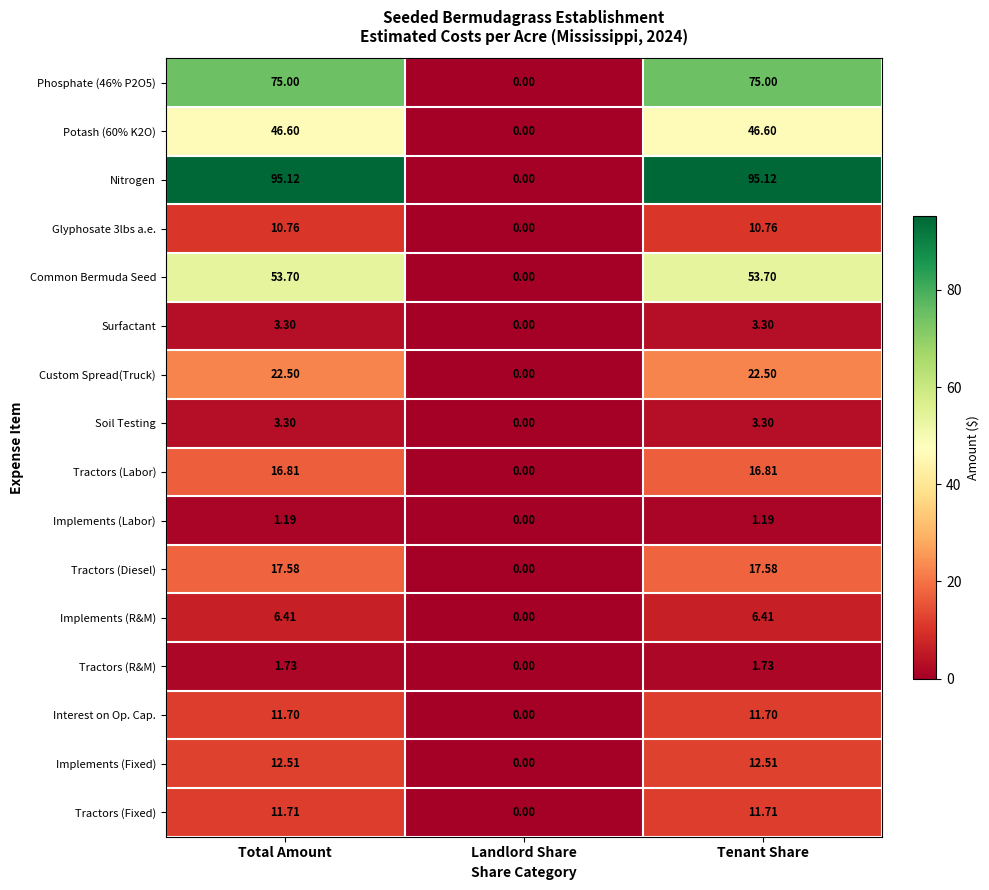

How many distinct data groups are displayed?

16